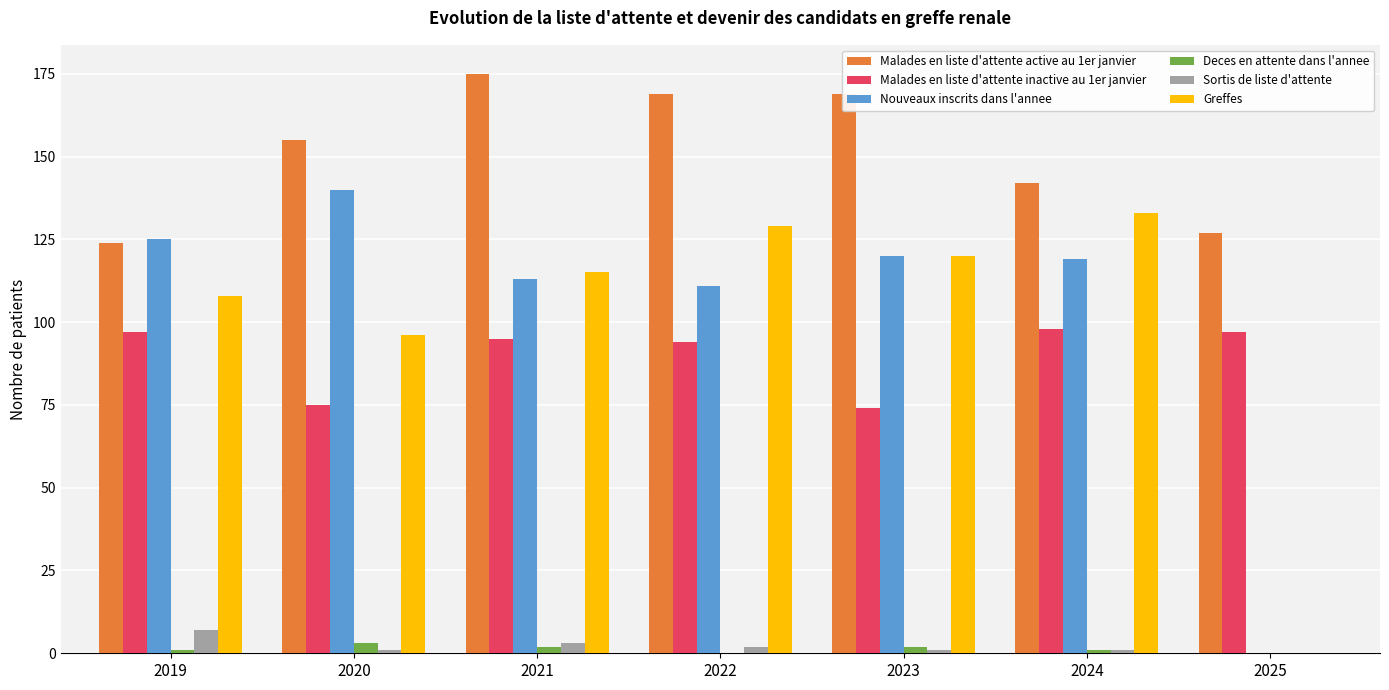

Which series has the widest spread of values?

Nouveaux inscrits dans l'annee